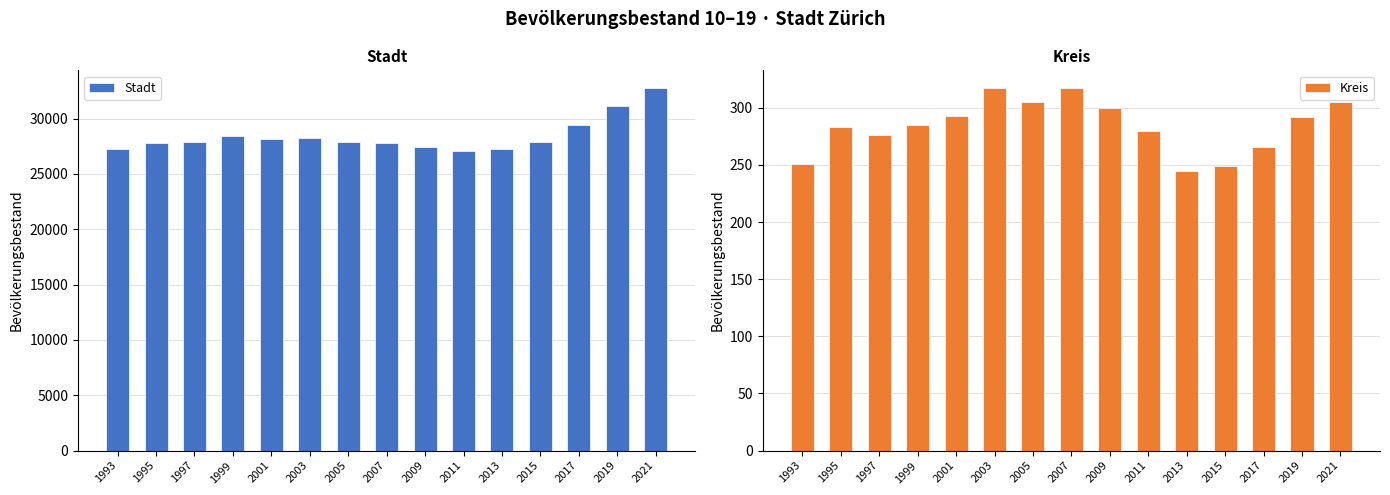

True or false: Kreis has a value of 249 at 2015.

True